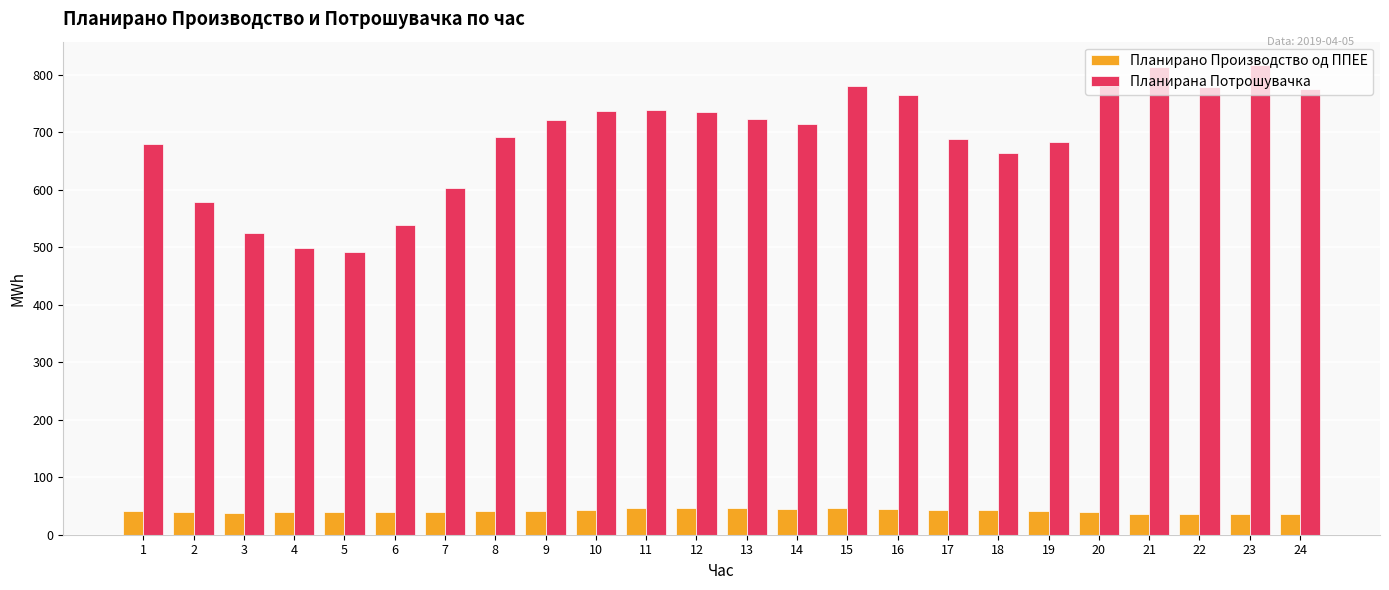

Which series has the largest total across all categories?

Планирана Потрошувачка